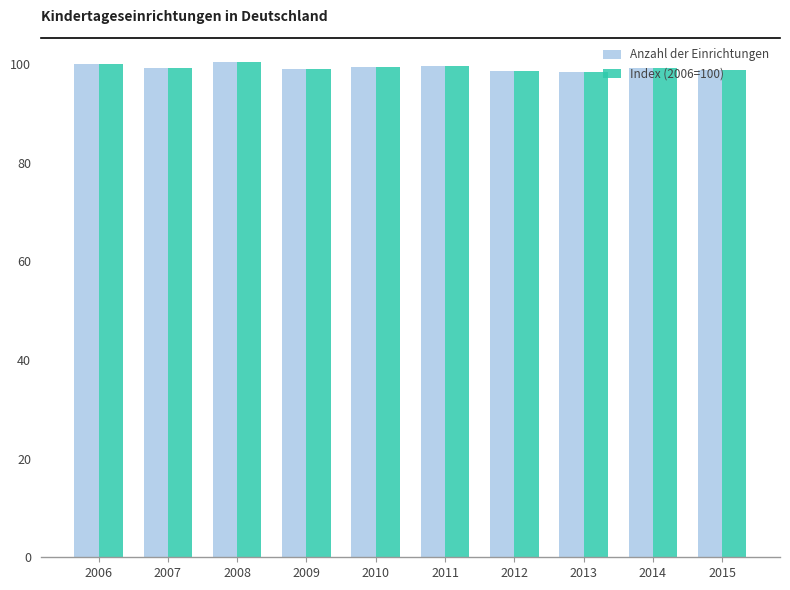

What is the total value across all series at 2010?

198.6